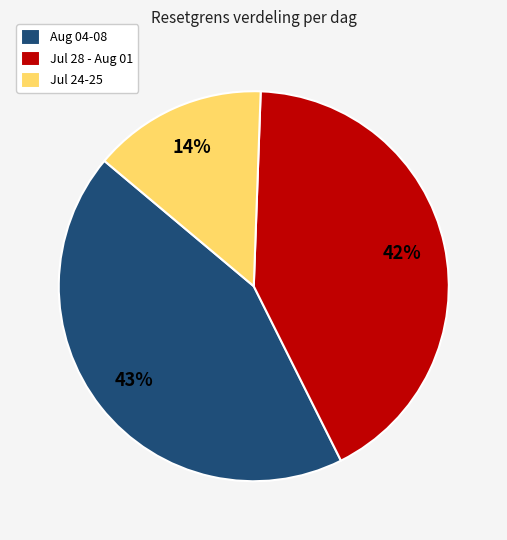

Which category has the biggest portion of the pie?

Aug 04-08